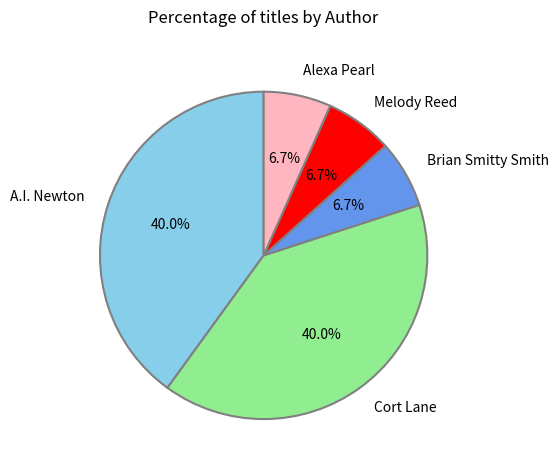

To the nearest percent, what is the difference between the largest and smallest slice percentages?

33%